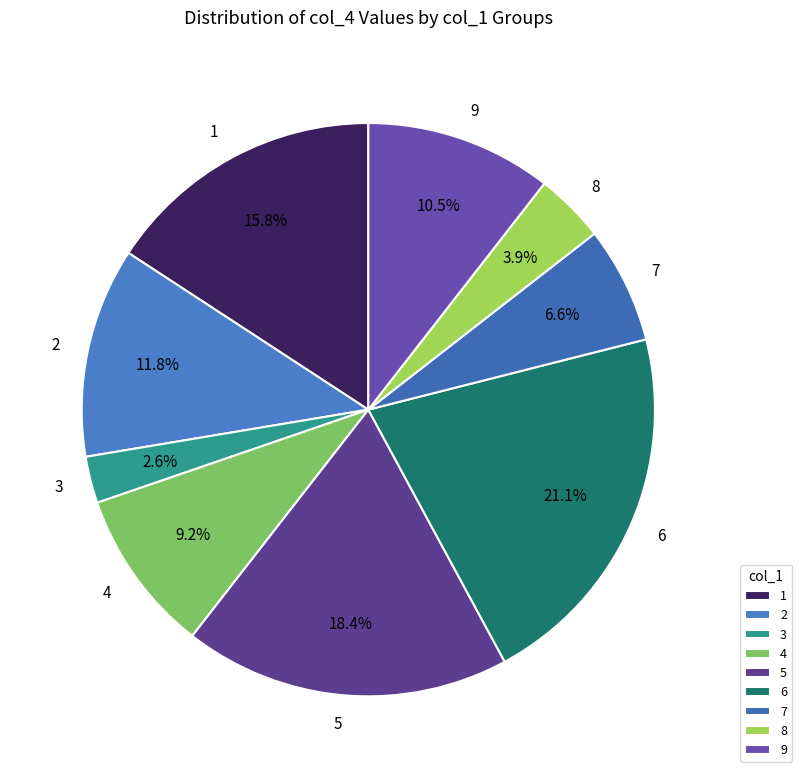

To the nearest percent, what percentage of the pie is 5?

18%